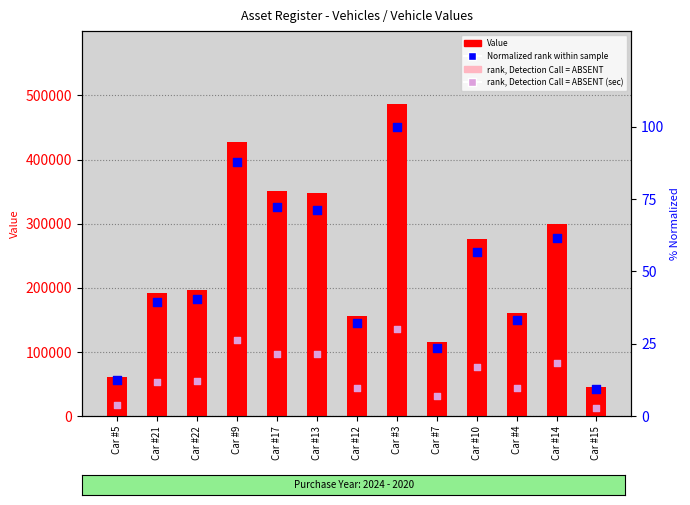

At how many categories does at least one series exceed 311149?

4